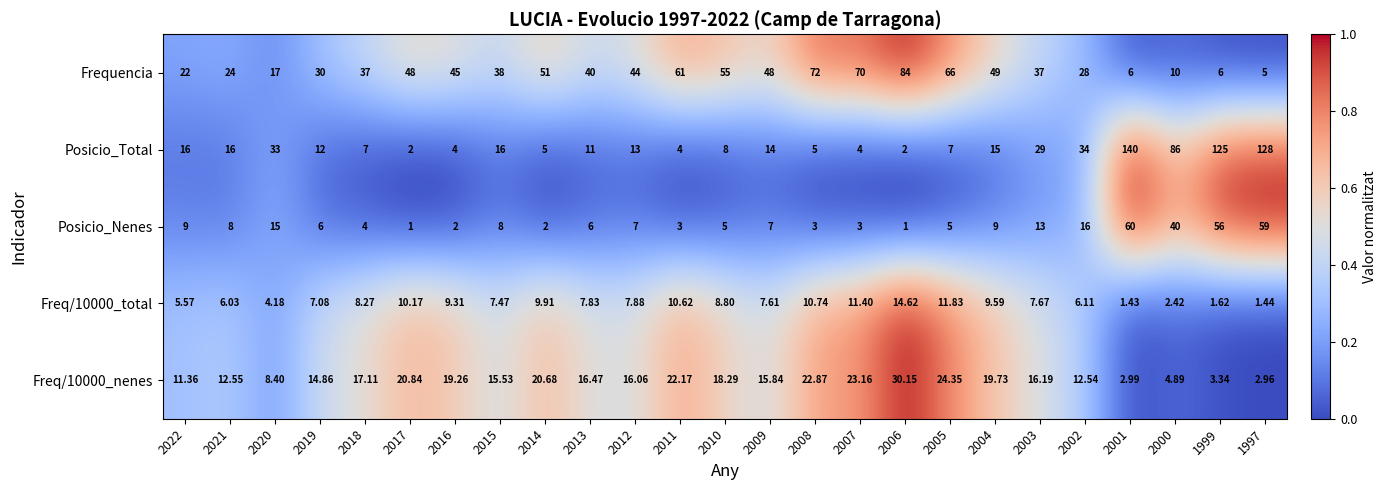

What is the maximum value shown in the chart?

140.0